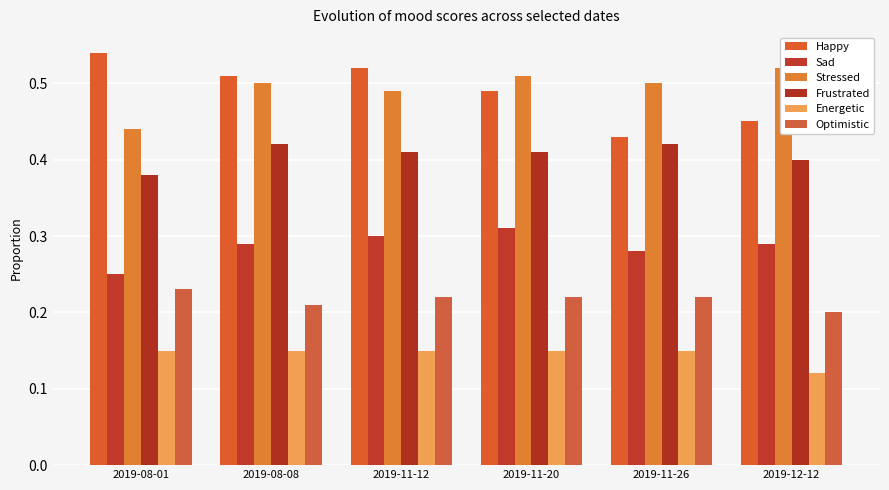

Which category has the highest value across all series?

2019-08-01